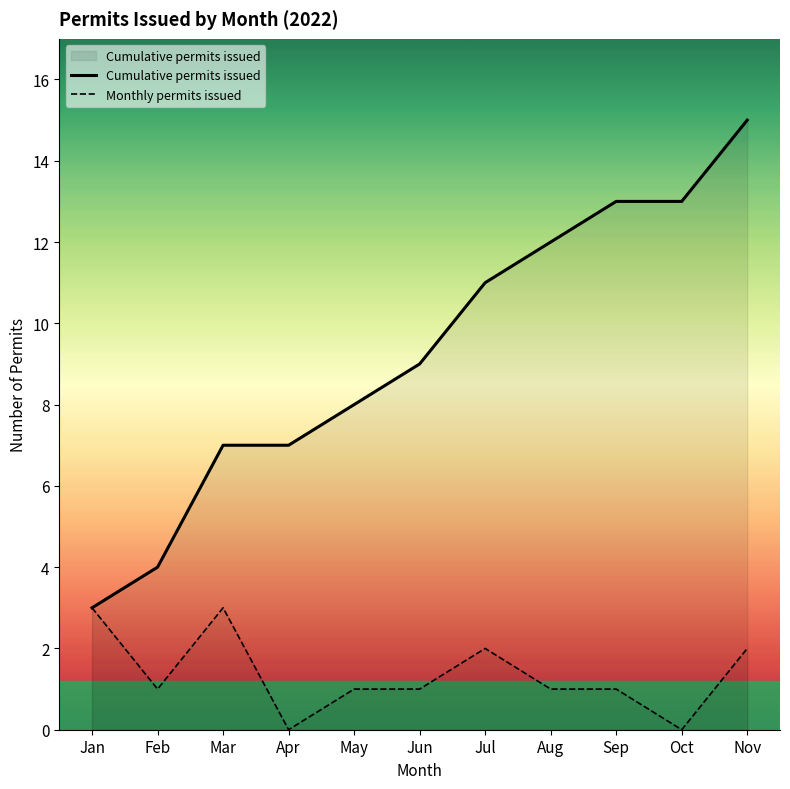

At which label is Monthly permits issued closest to 1?

Feb